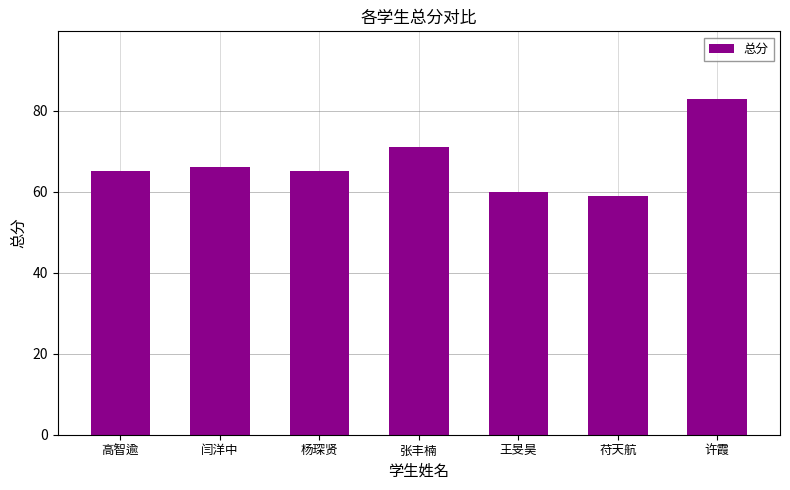

Approximately how many times larger is the value at 杨琛贤 compared to 许霞?

0.8